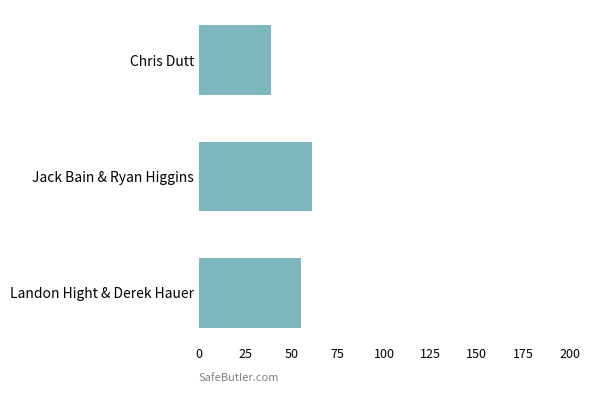

How many bars are there in total?

3